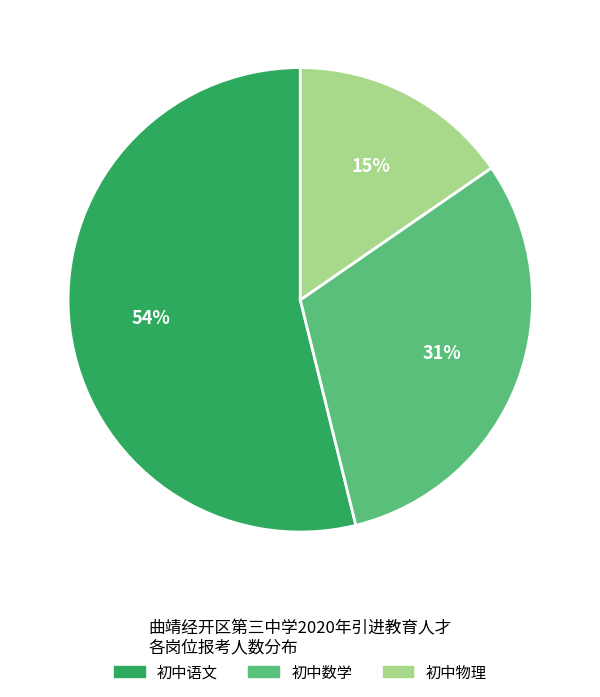

Which slice is the largest?

初中语文